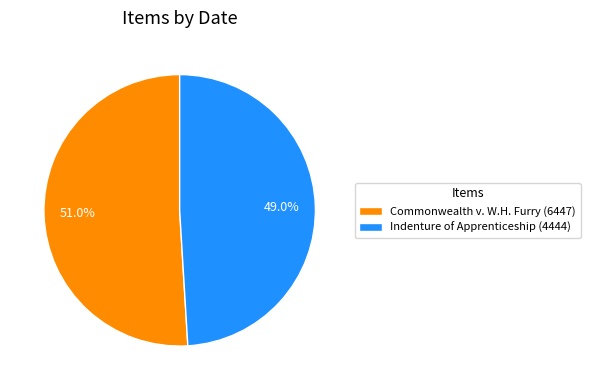

To the nearest percent, what is the difference between the largest and smallest slice percentages?

2%